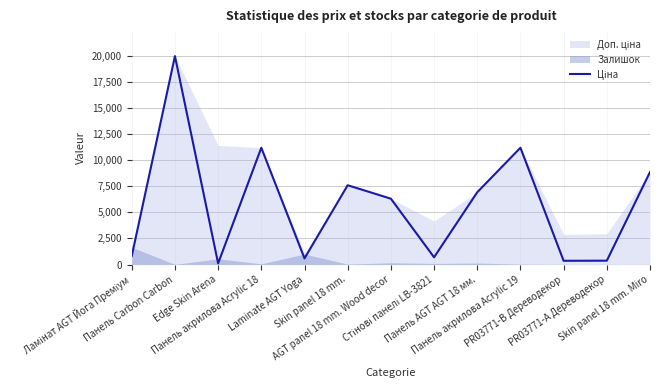

Approximately how many times larger is the value at Панель акрилова Acrylic 18 compared to Панель Carbon Carbon?

0.6